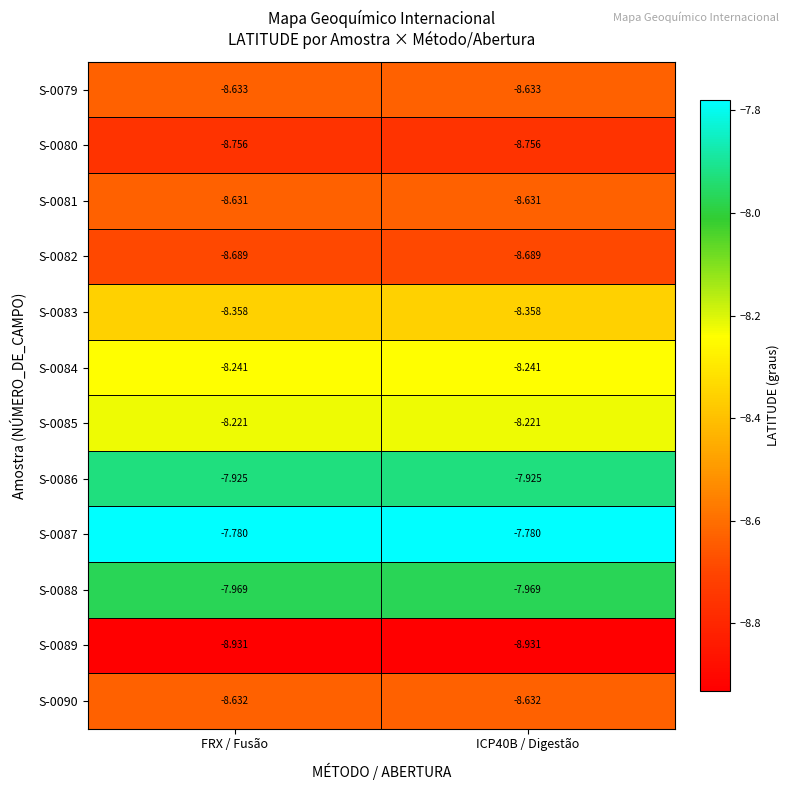

Is the value of S-0089 at FRX / Fusão greater than the value of S-0081 at ICP40B / Digestão?

No